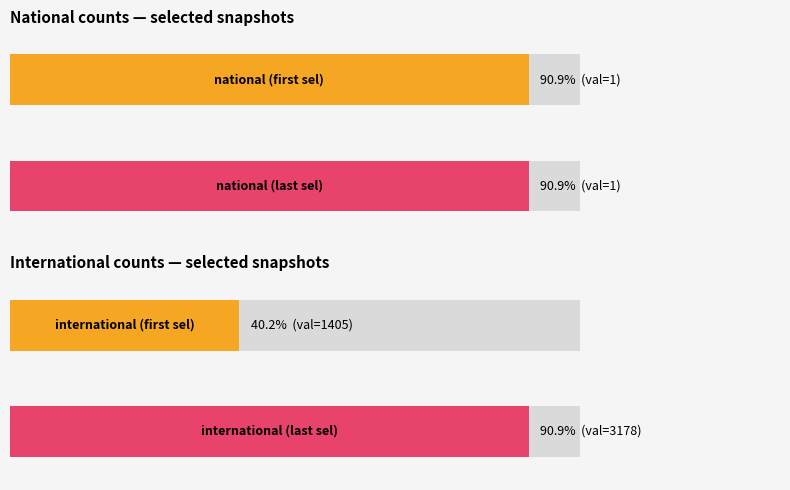

Read the international value at 2015-04-09, to the nearest 100.

2300